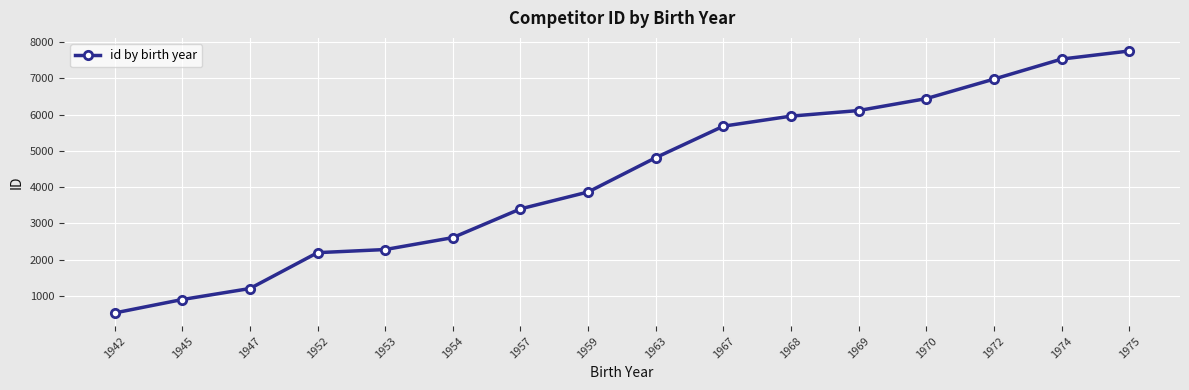

What is the difference between the values at 1942 and 1975?

7224